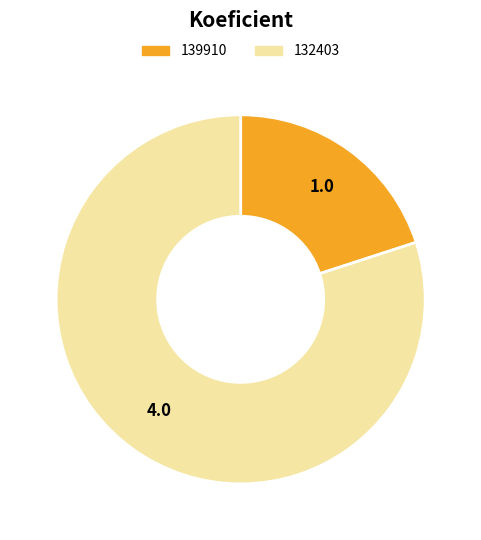

Does any single category account for the majority?

Yes